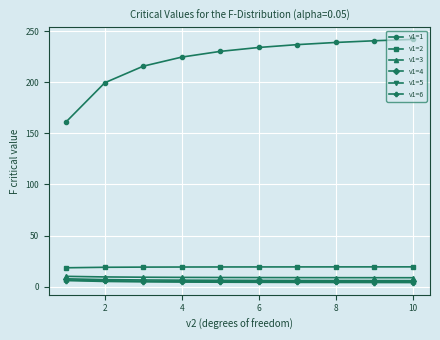

Which series has the largest total across all categories?

v1=1